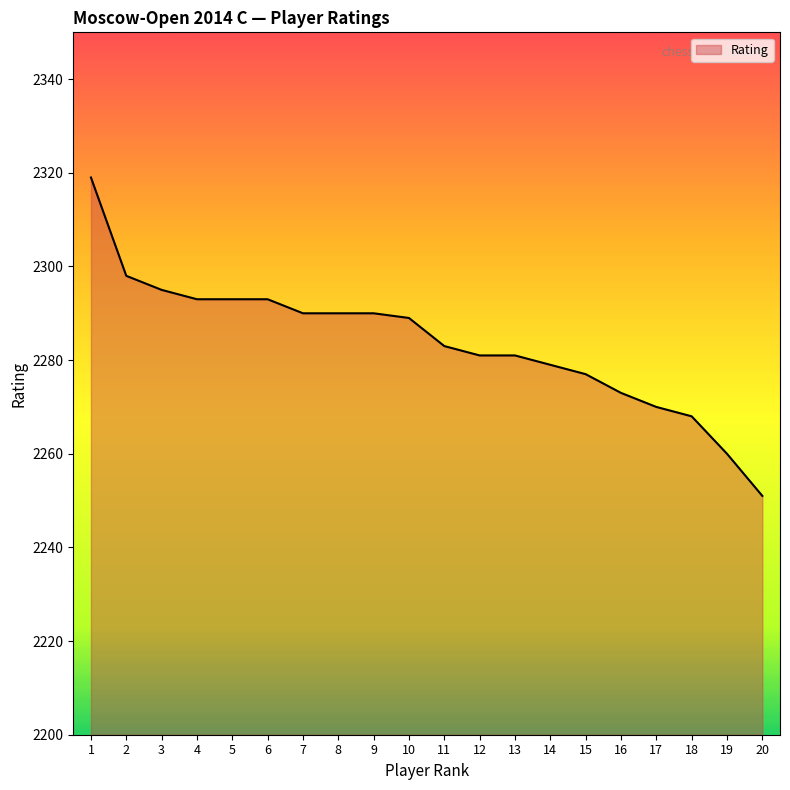

Approximately how many times larger is the value at 15 compared to 9?

1.0